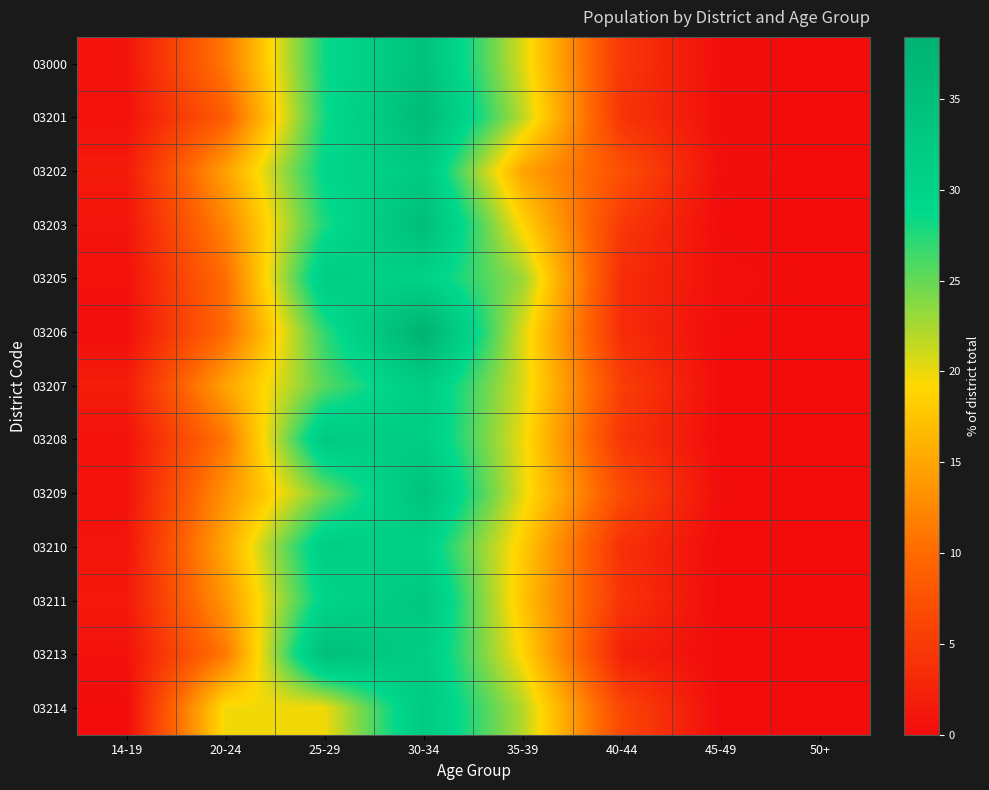

At which category does the chart reach its minimum across all series?

50+